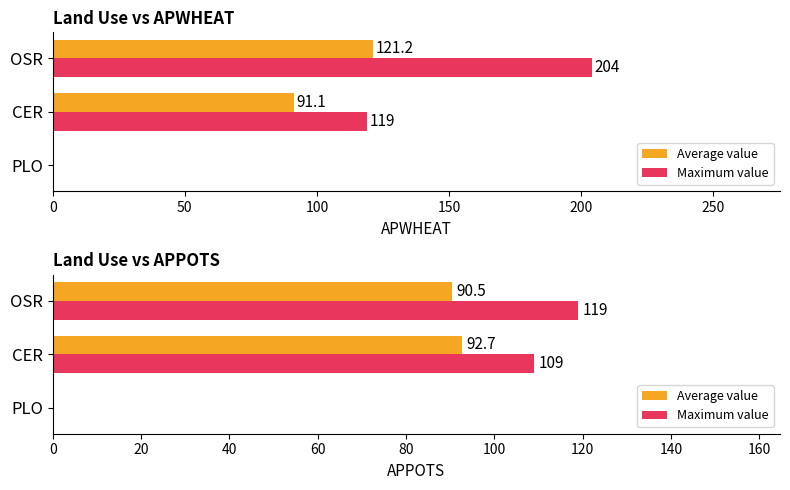

How many values in the Maximum value series exceed 109?

1